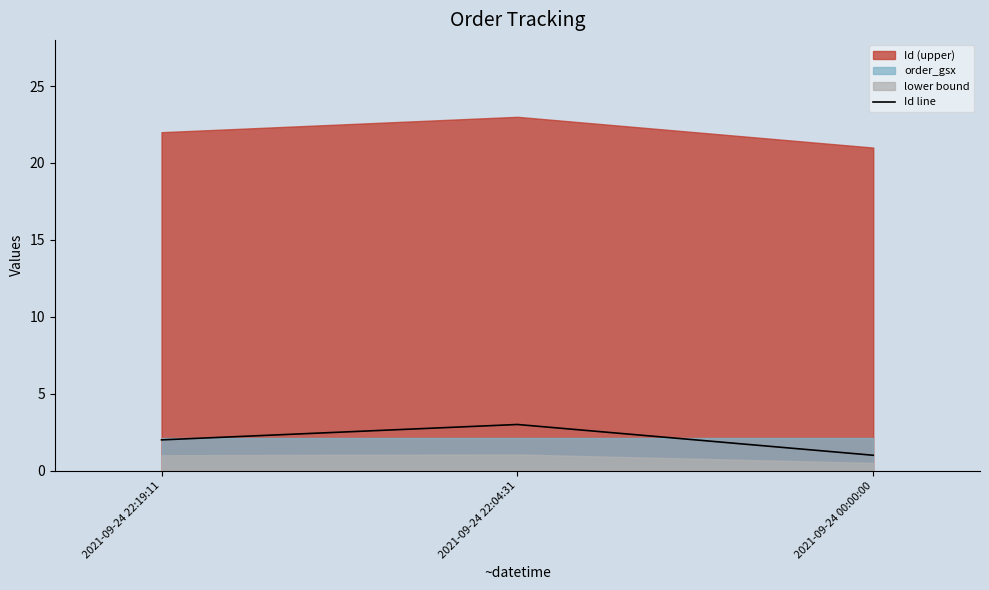

How many values are between 1 and 3?

3